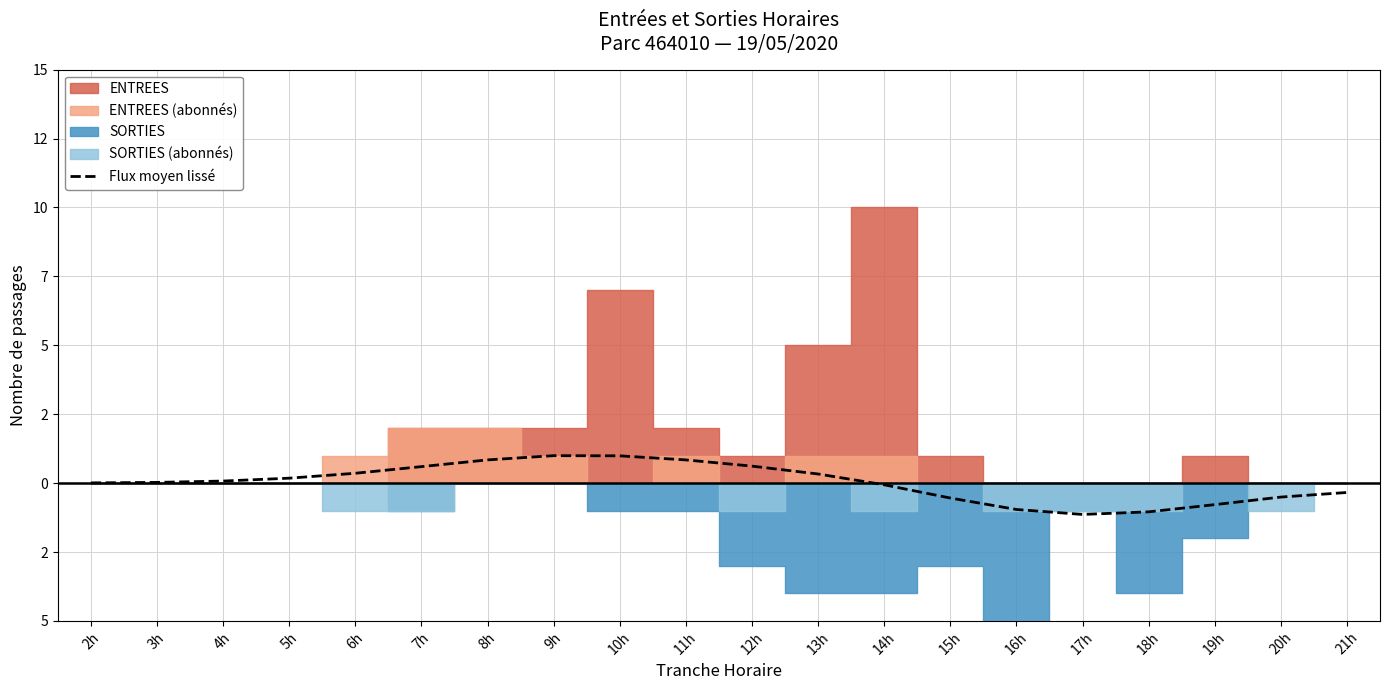

Read the value at 17h.

-1.1